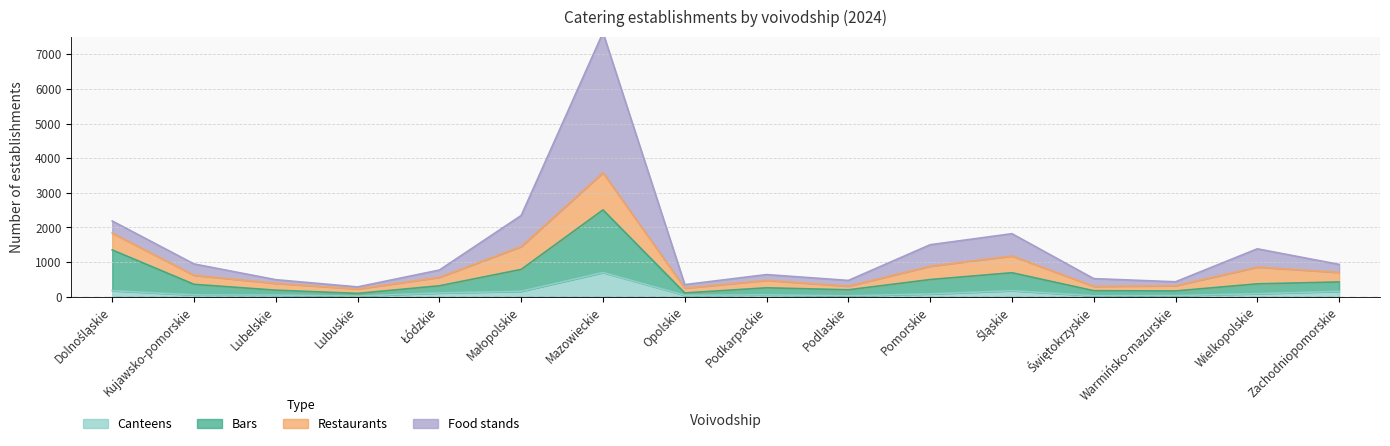

Which series changed the most between Lubuskie and Podlaskie?

Food stands